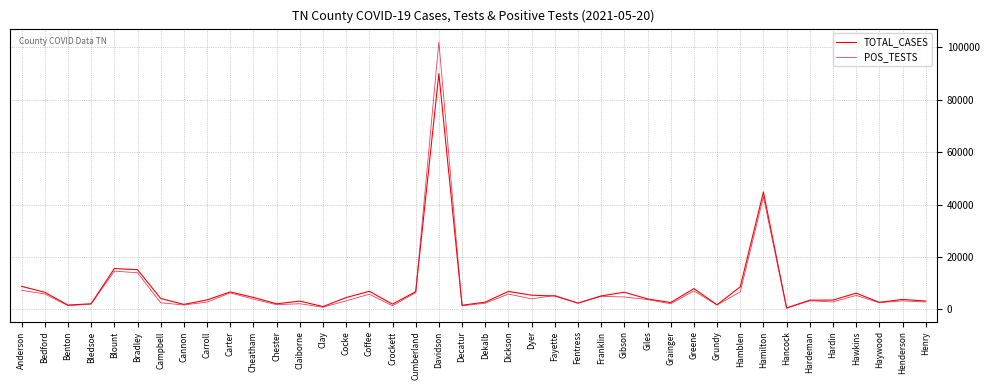

Does the chart have visible grid lines?

Yes